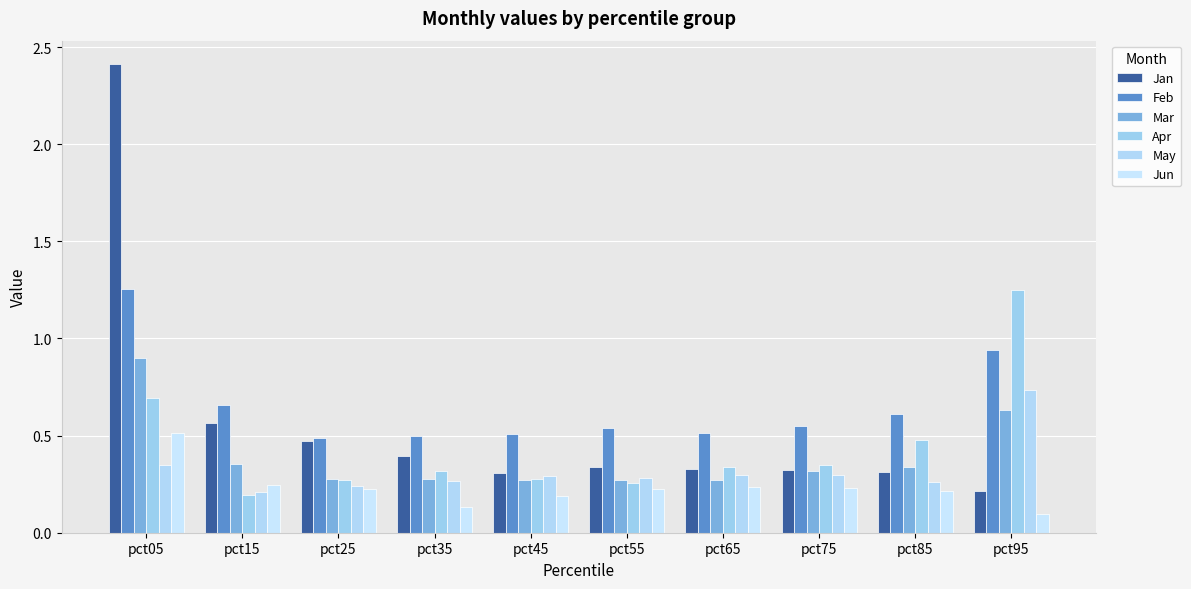

Where is Mar nearest to the value 0?

pct65